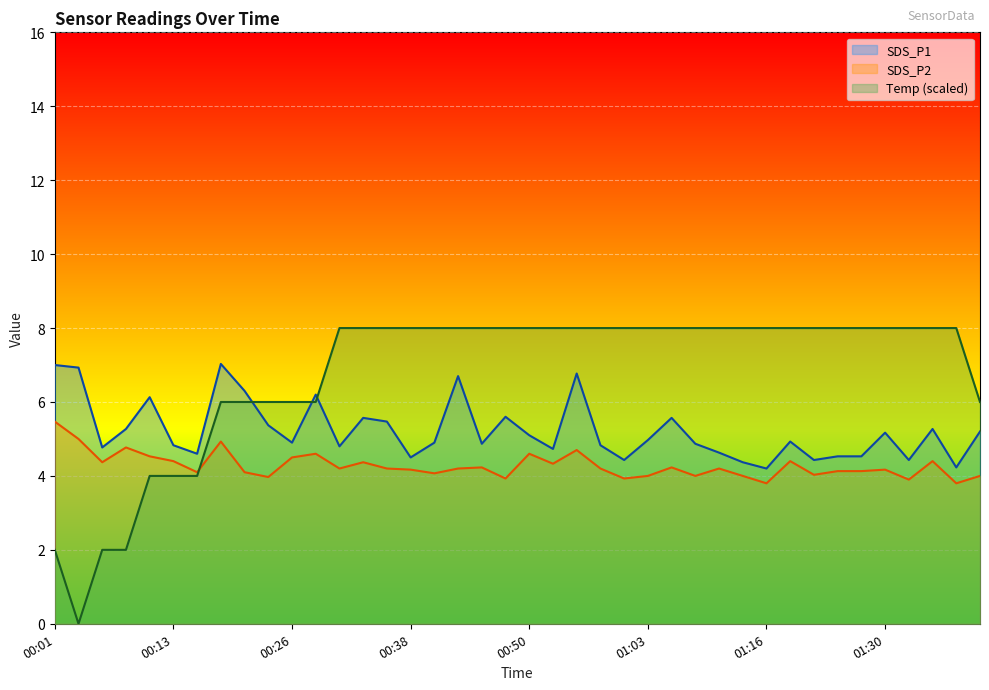

At which category is the sum across all series the highest?

00:55